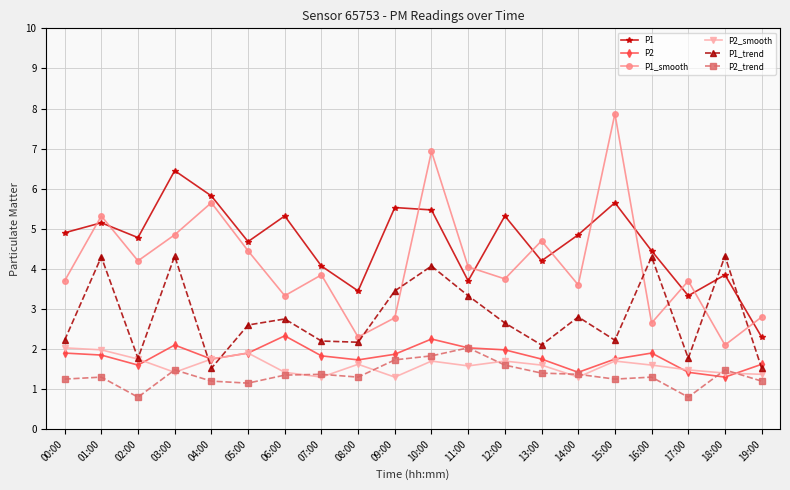

How many lines are shown in the chart?

6